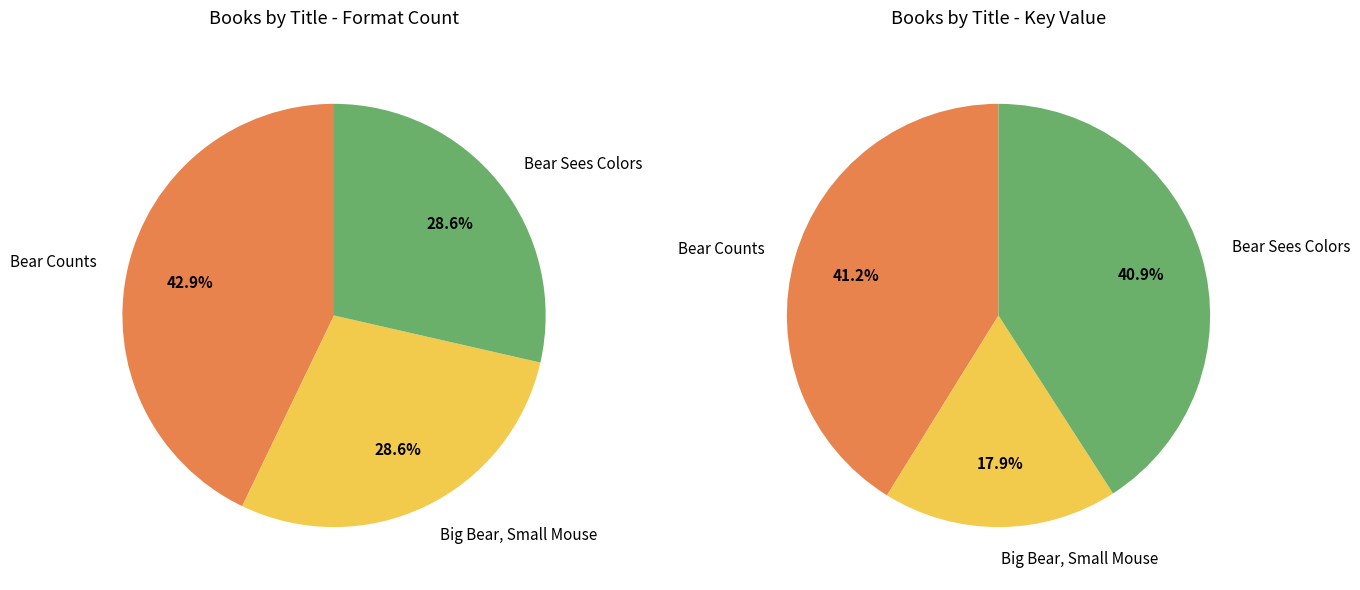

What percentage is the Bear Counts slice, to the nearest percent?

43%